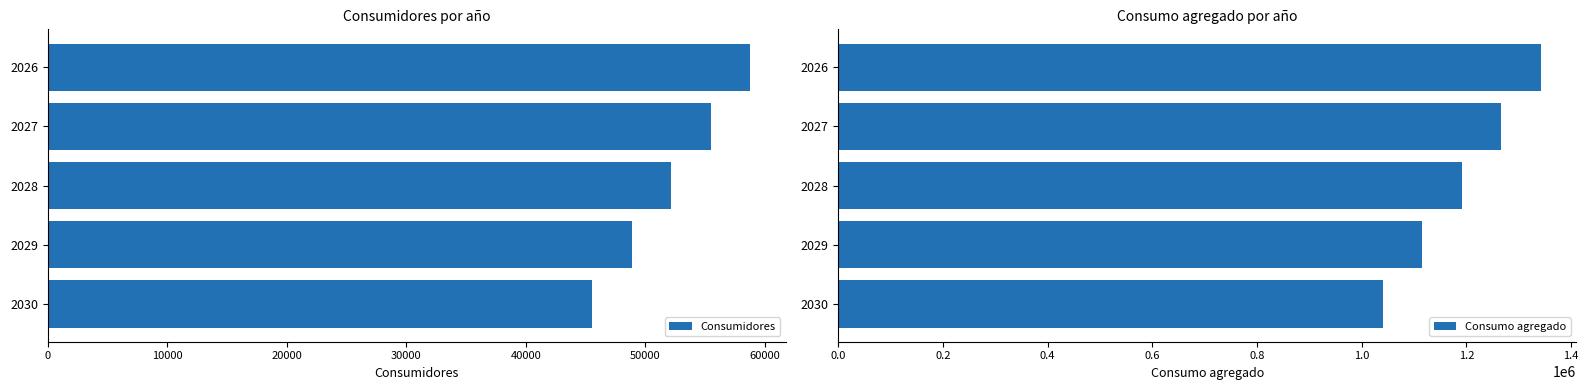

Which series has the largest total across all categories?

Consumo agregado